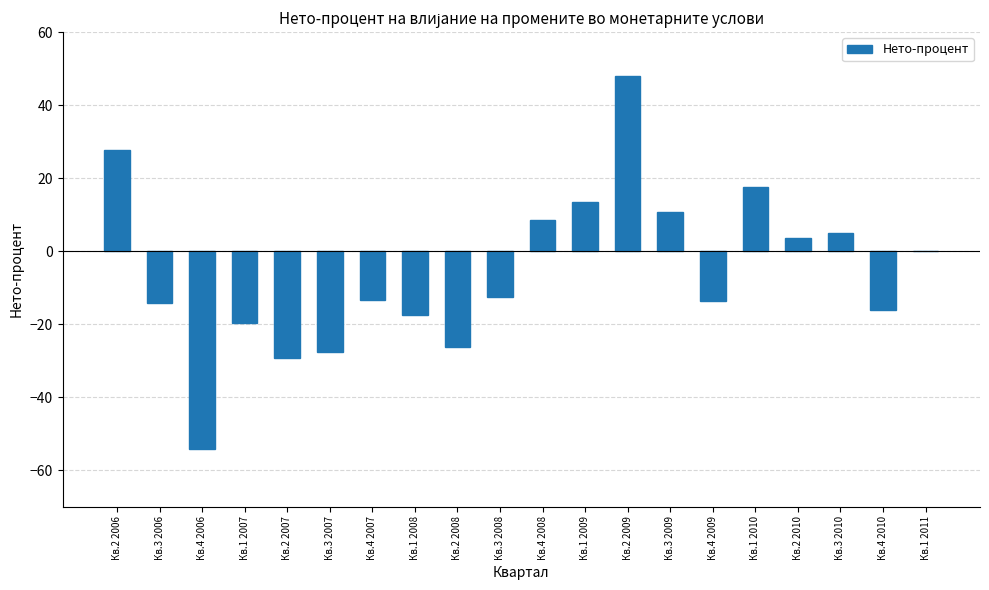

How many values exceed -12?

9